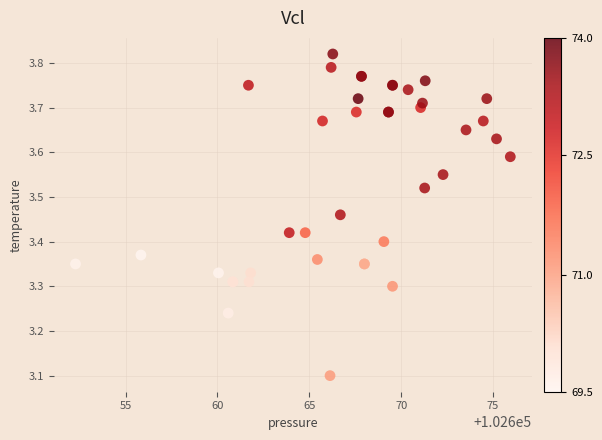

What Y value in the scatter plot is closest to 3?

3.1